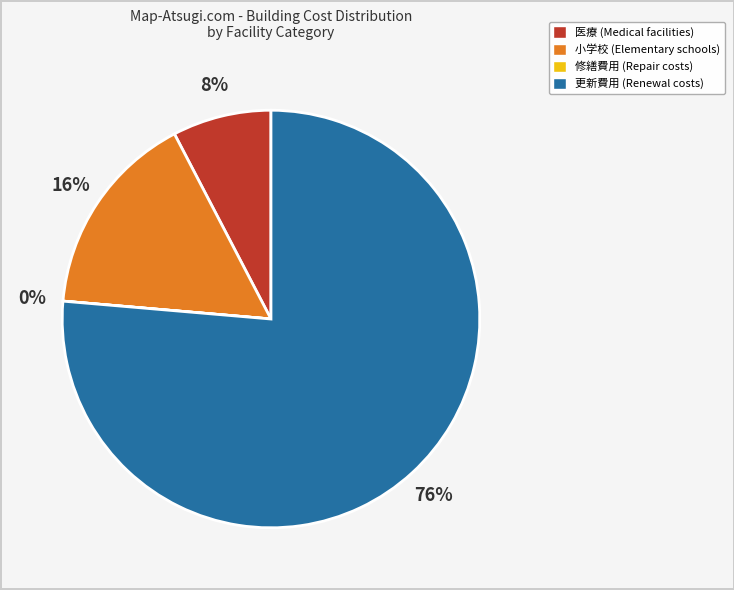

Is there a majority slice in this chart?

Yes